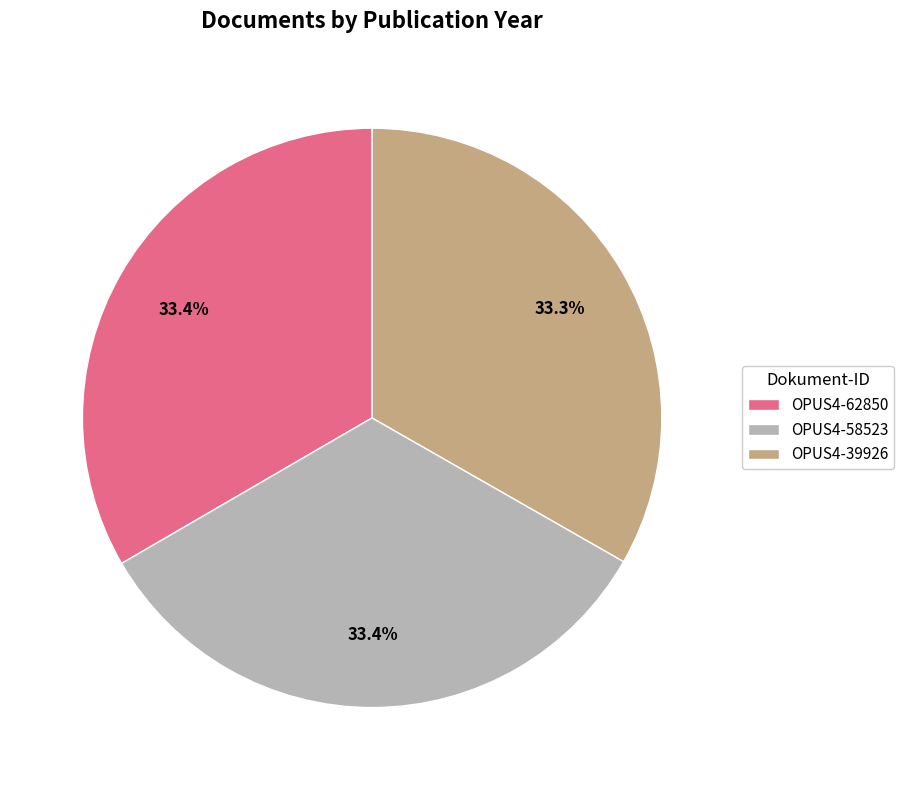

What portion of the pie excludes OPUS4-39926?

66.7%